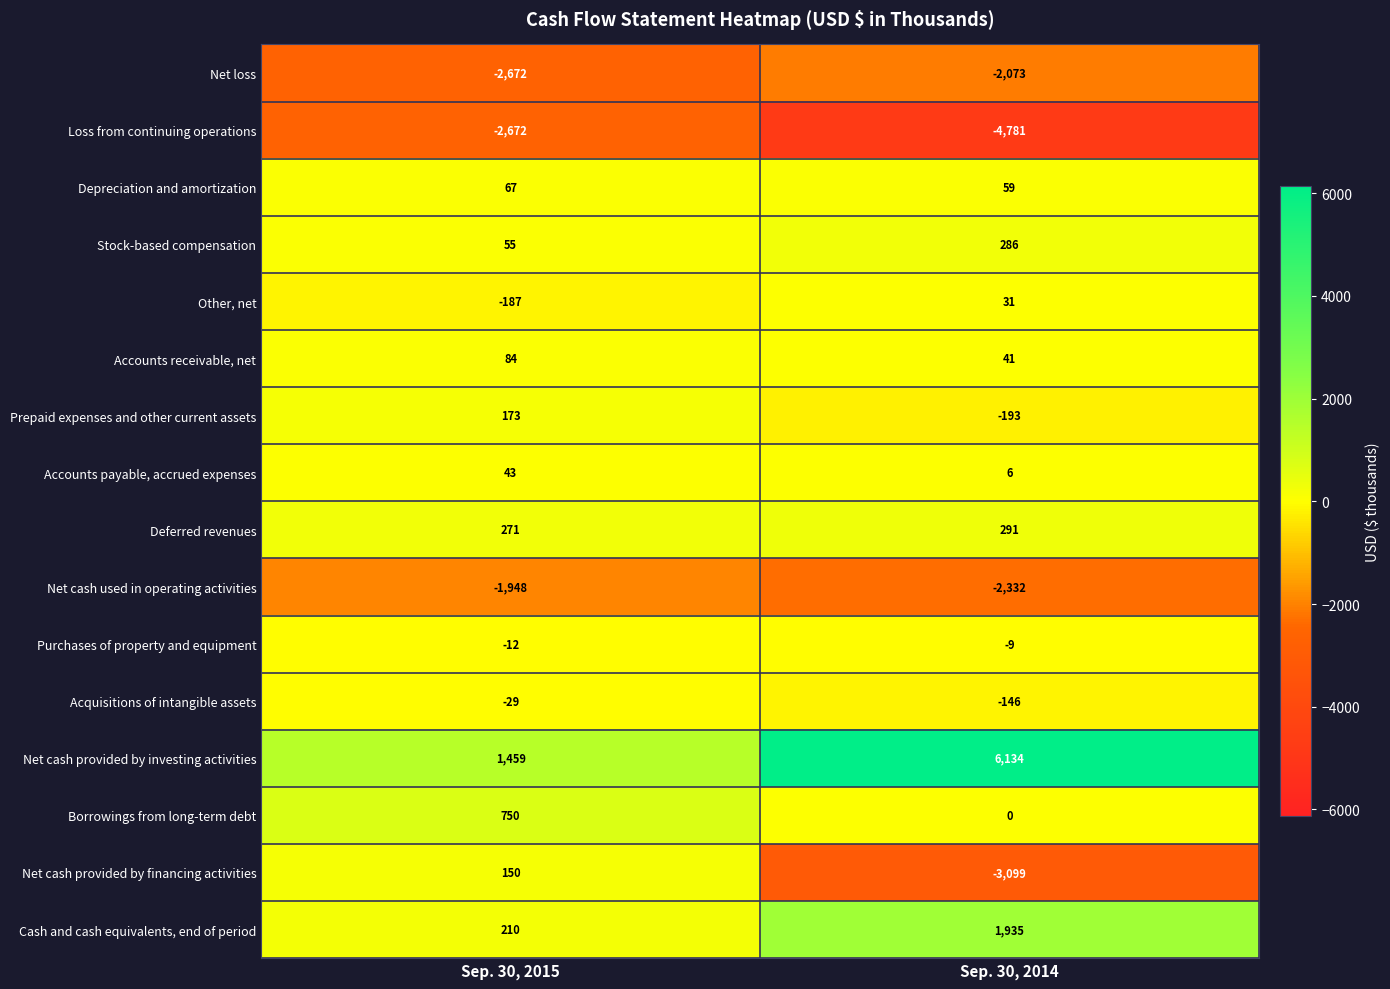

What is the average value of the Net cash used in operating activities series?

-2140